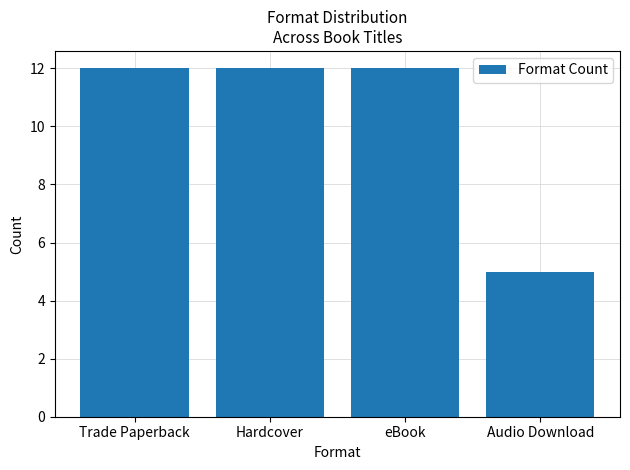

Are the bars grouped side by side (vs. stacked)?

No